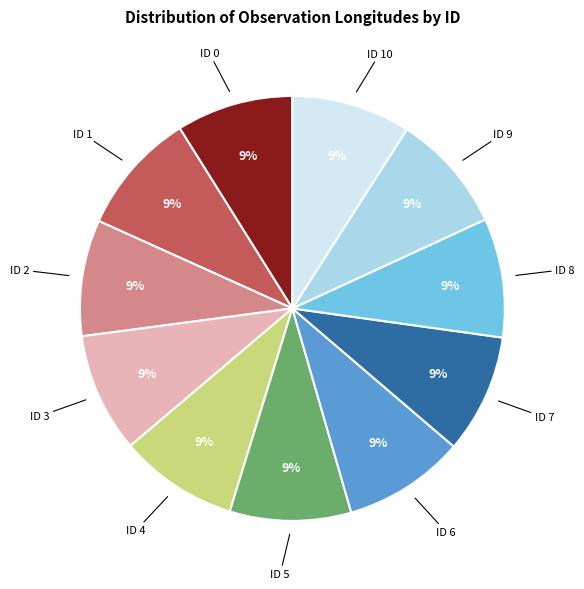

Approximately how many times larger is the value at ID 4 compared to ID 10?

1.0